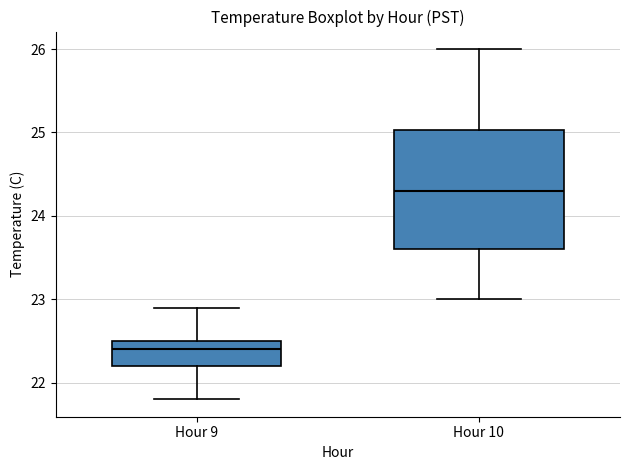

Comparing the boxes themselves (not the whiskers), which one is the tallest?

Hour 10